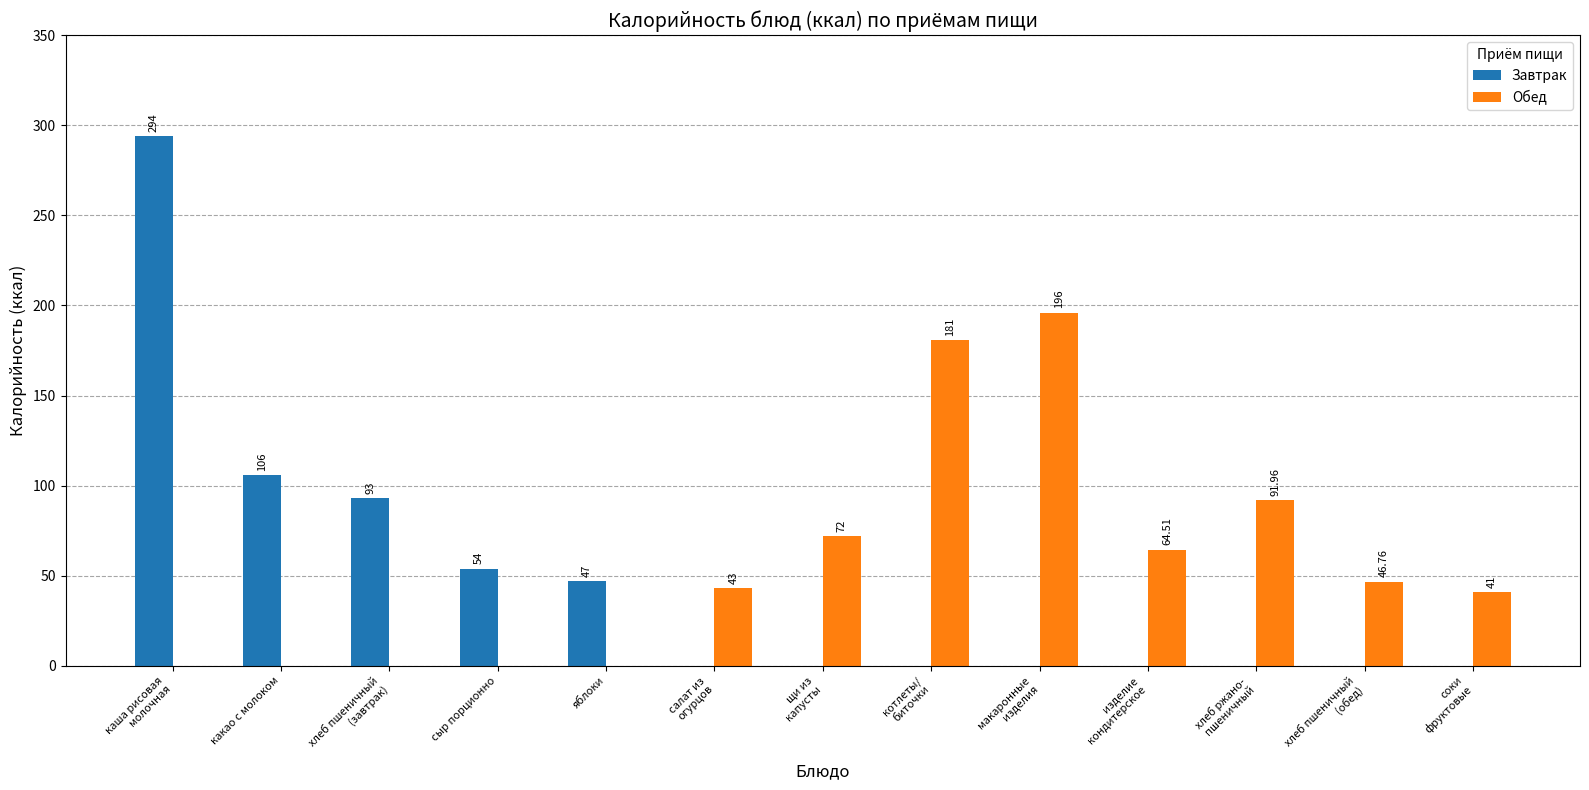

The Завтрак series shows 0.0 at хлеб ржано-
пшеничный. True or false?

True